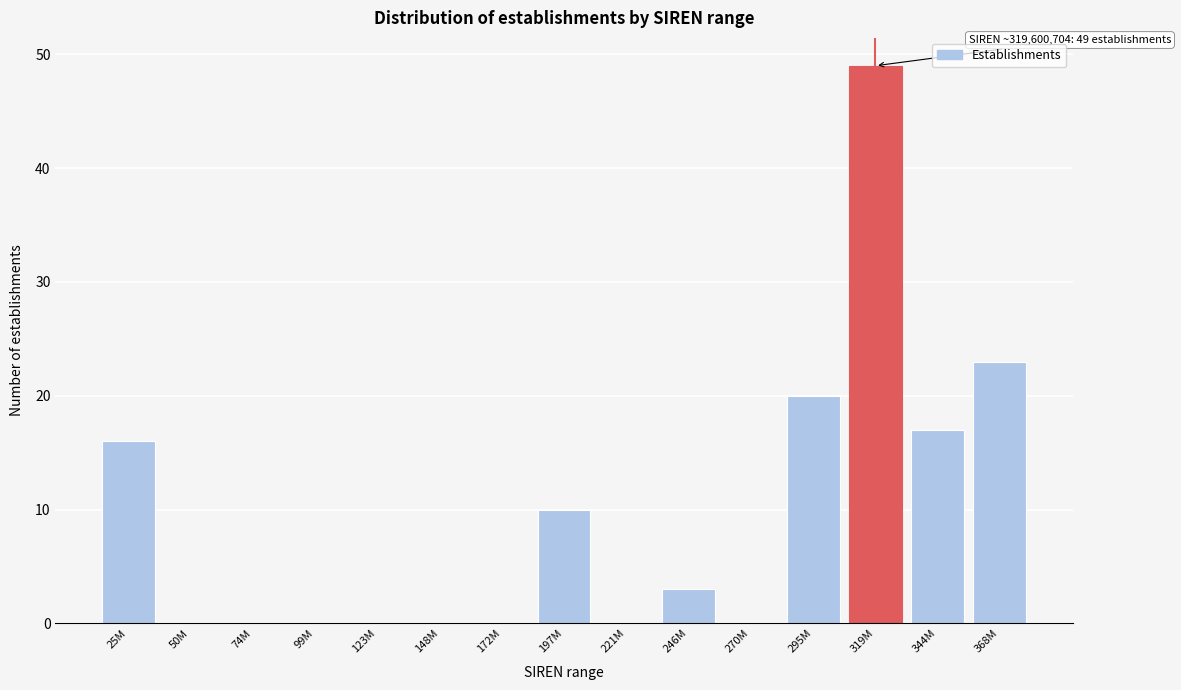

Reading right to left, list all the values displayed in this chart.

368M=23	344M=17	319M=49	295M=20	270M=0	246M=3	221M=0	197M=10	172M=0	148M=0	123M=0	99M=0	74M=0	50M=0	25M=16